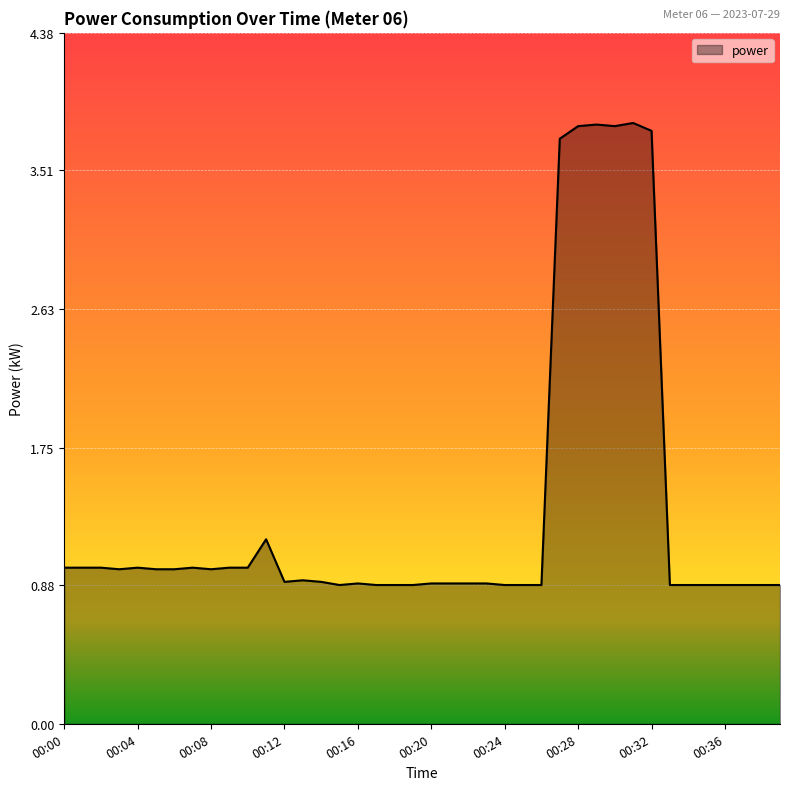

What is the maximum value shown in the chart?

3.8